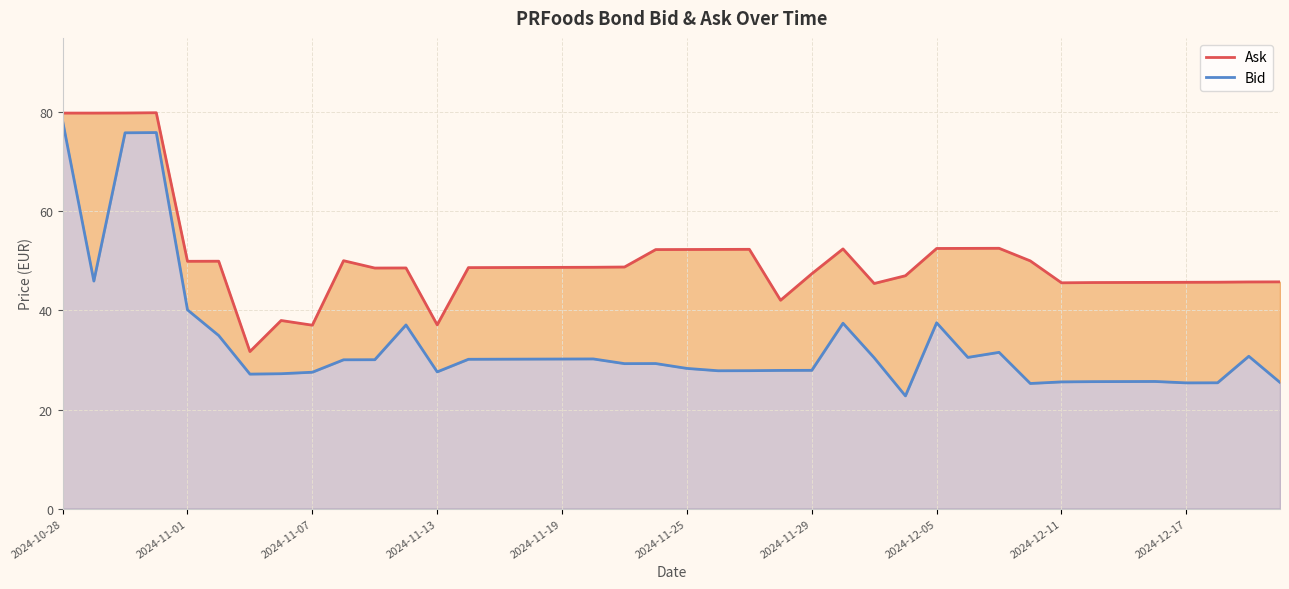

True or false: Bid and Ask intersect in this chart.

False